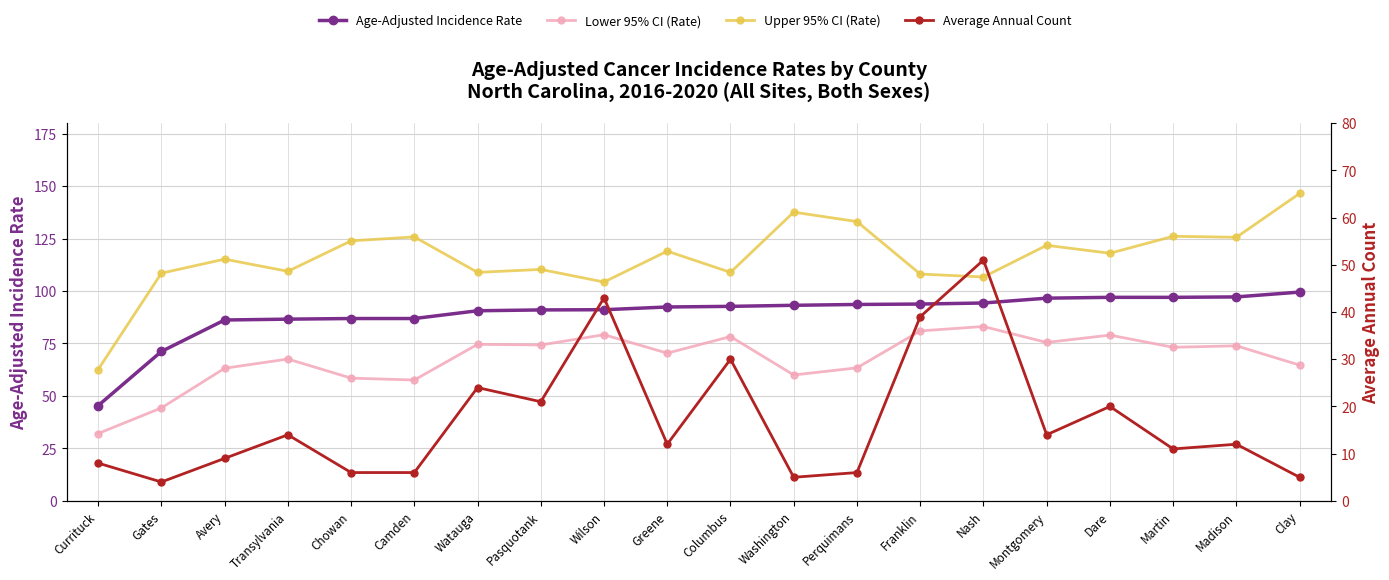

Is the value of Upper 95% CI (Rate) at Greene greater than the value of Age-Adjusted Incidence Rate at Wilson?

Yes